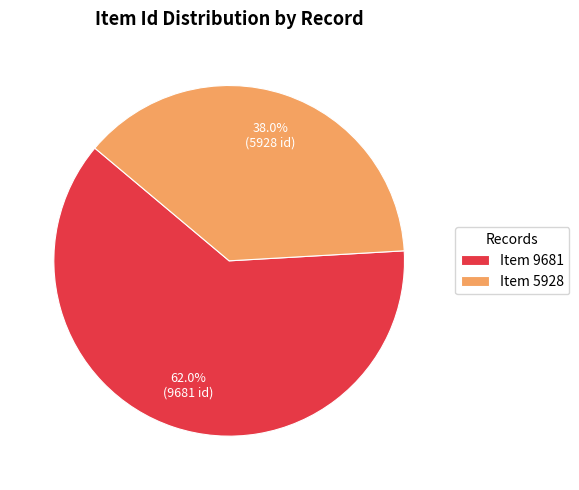

The Item 5928 slice represents 38% of the pie. True or false?

True